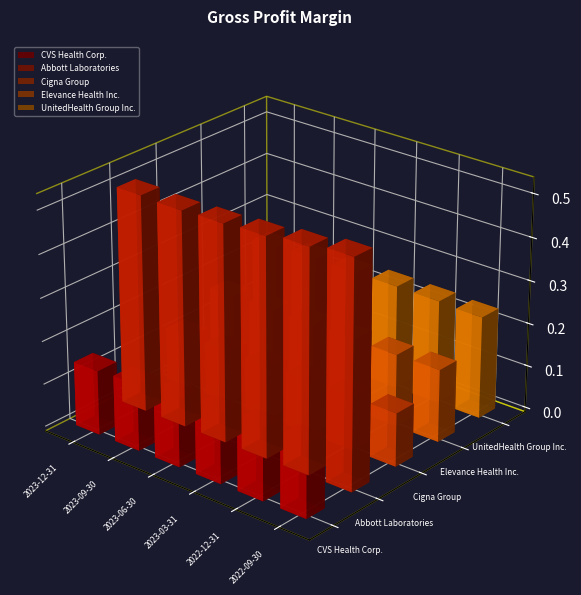

Read the UnitedHealth Group Inc. value at 2023-12-31.

0.2